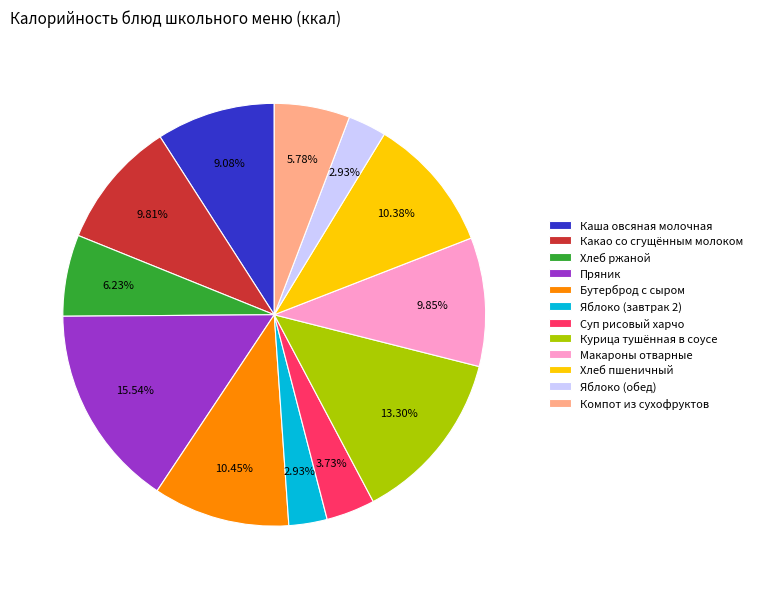

Is there any slice that represents more than half of the pie?

No